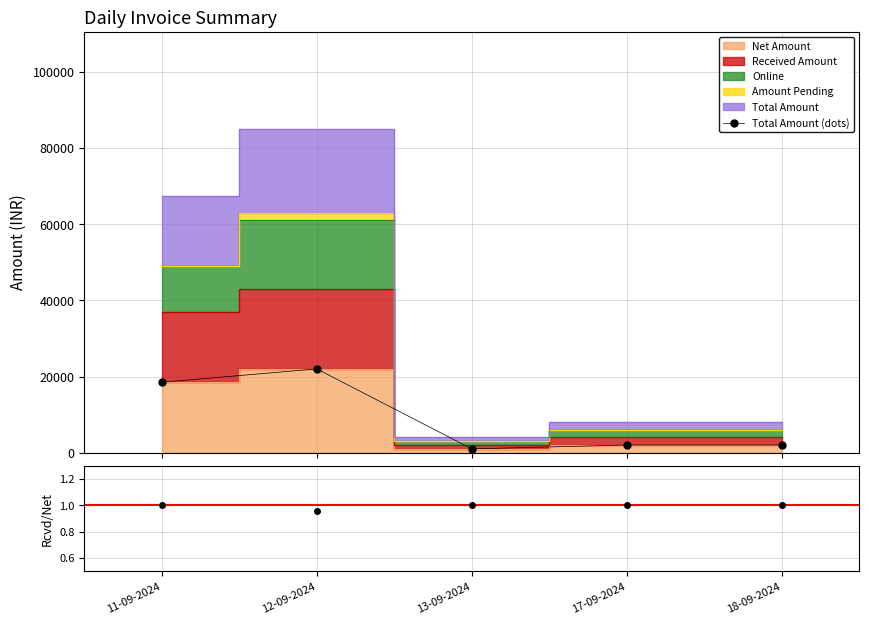

What is the difference between the maximum and second lowest values?

20000